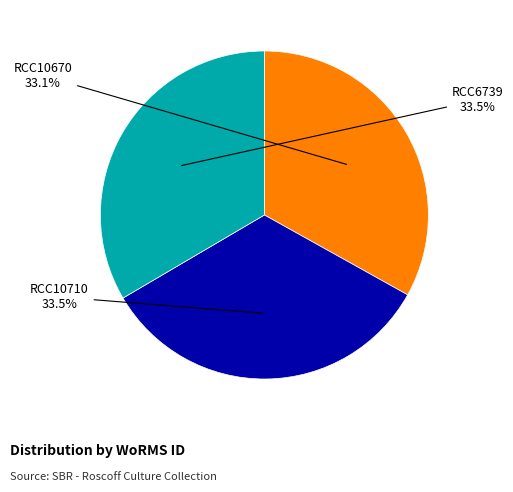

The RCC10670 slice represents 26% of the pie. True or false?

False